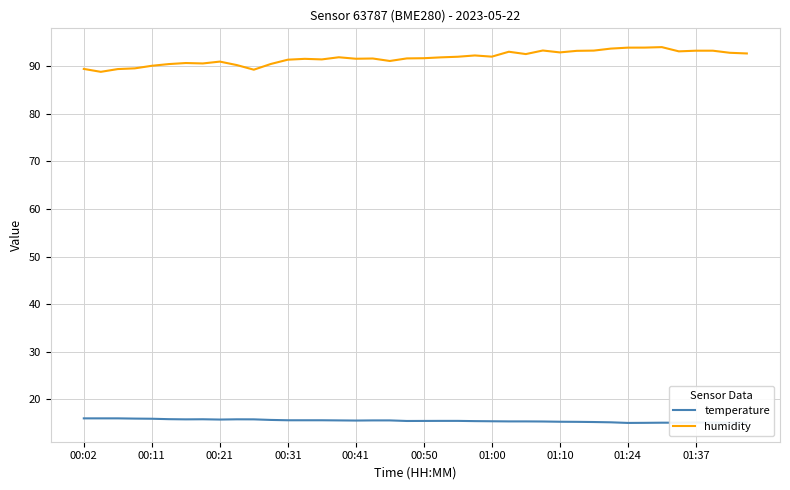

What is the smallest value displayed?

15.1